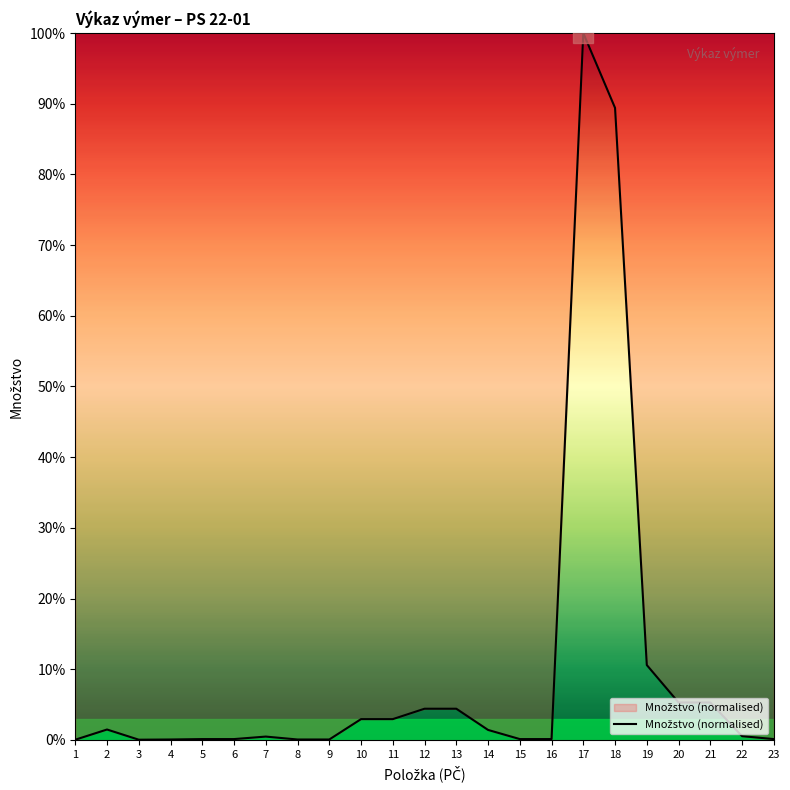

Is it true that the value at 18 is 150.4?

False